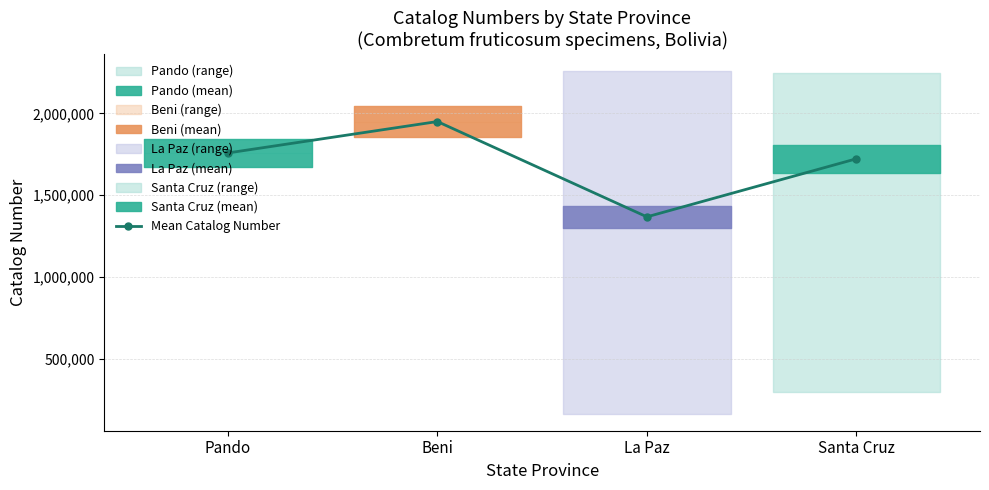

Between La Paz and Beni, which is larger?

Beni